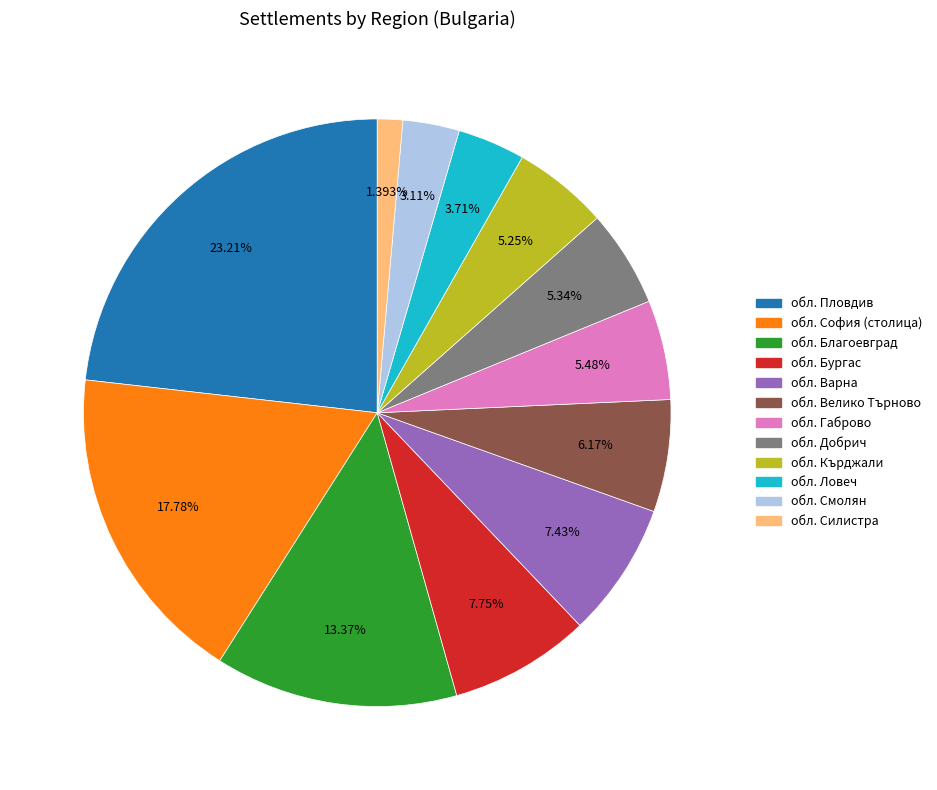

True or false: обл. Бургас accounts for 8% of the total.

True